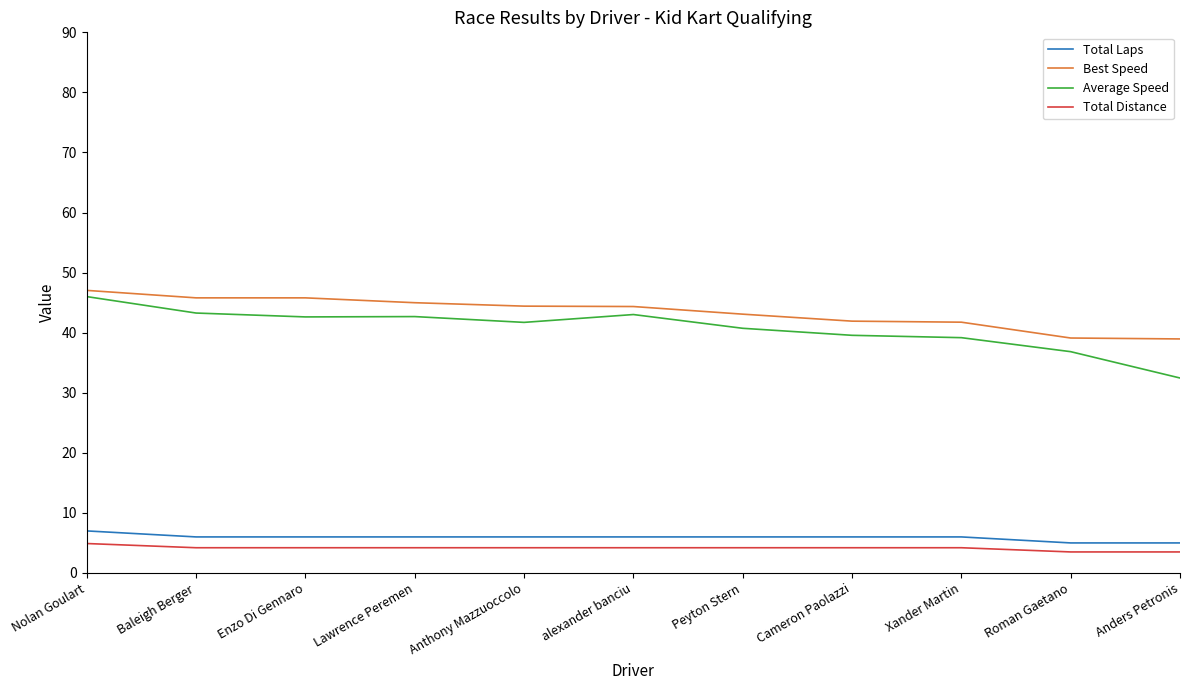

Where does the Total Laps series first go above 6?

Nolan Goulart